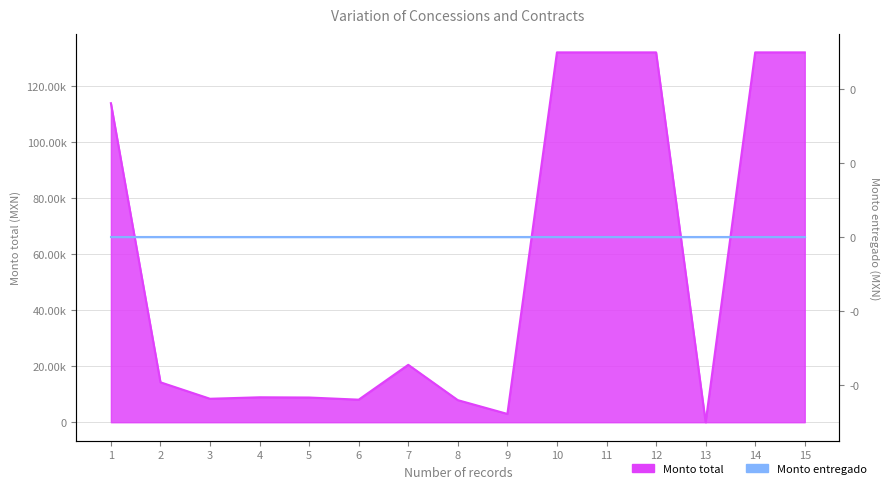

True or false: there are more than 2 points higher than both neighbors.

False